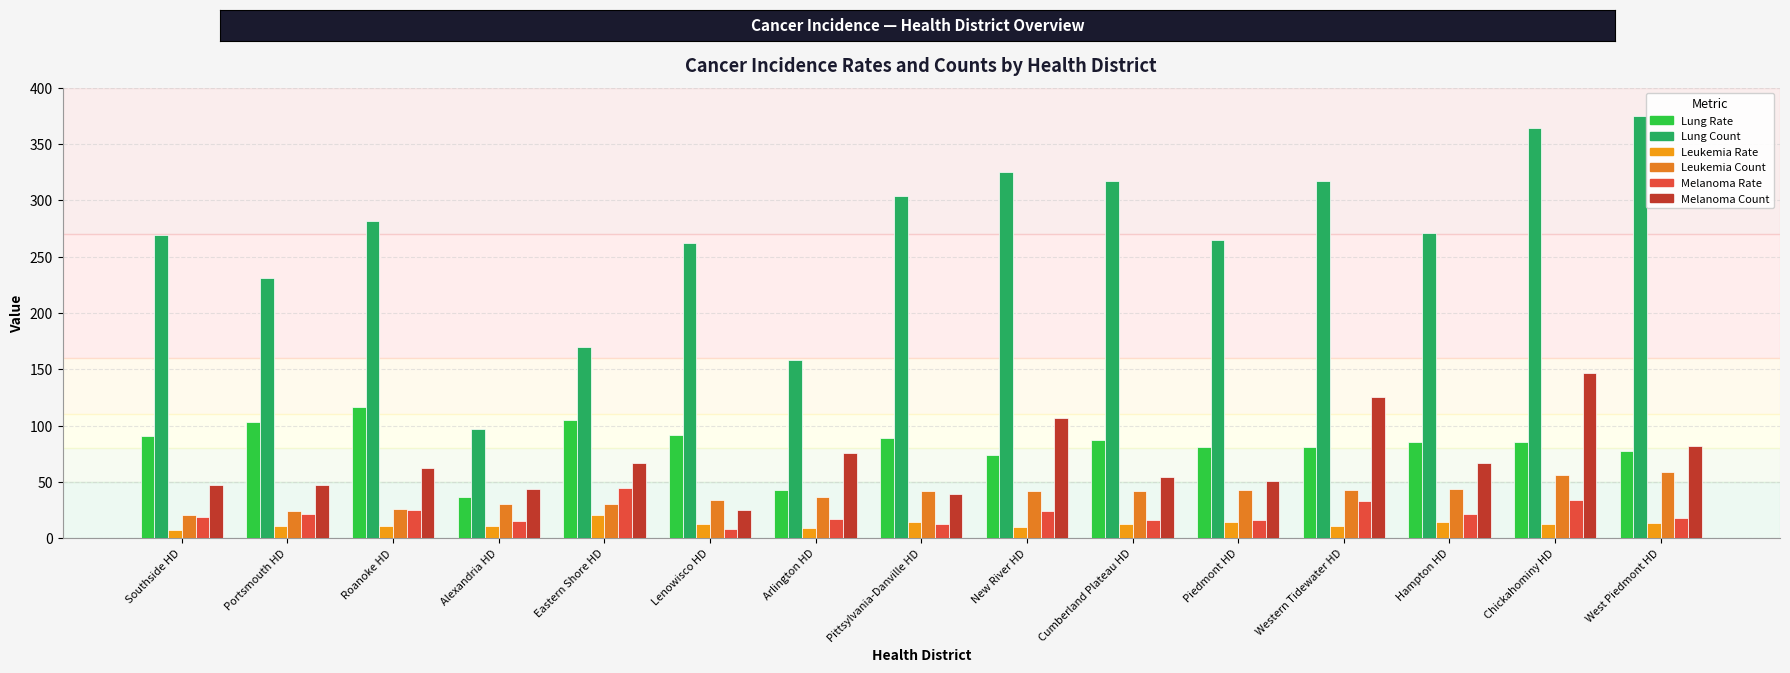

What are all the series names shown in the legend?

Lung Rate, Lung Count, Leukemia Rate, Leukemia Count, Melanoma Rate, Melanoma Count